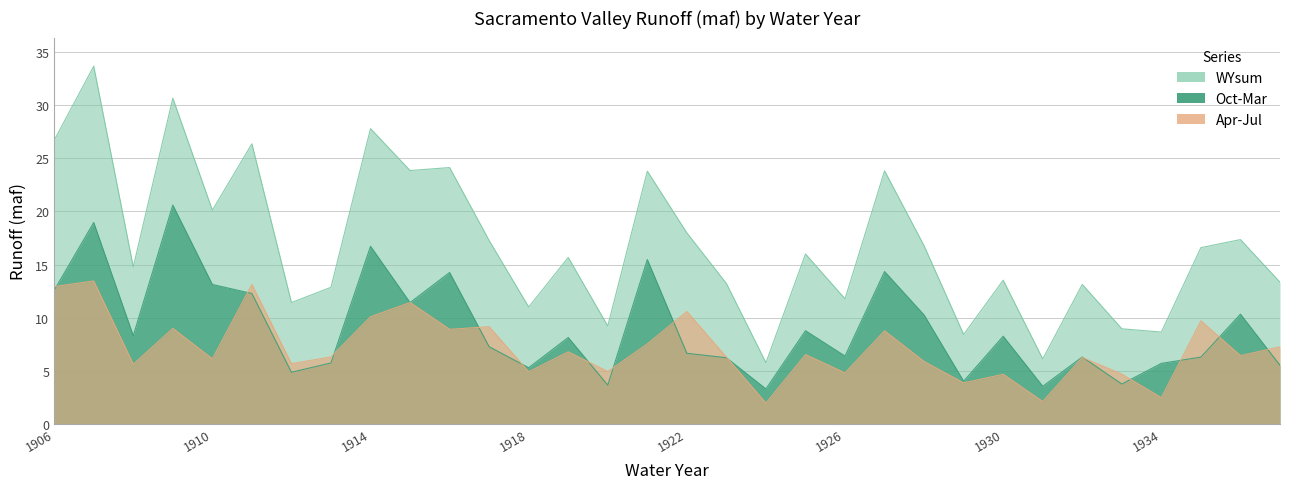

What is the difference between the Oct-Mar values at 1935 and 1916?

8.0